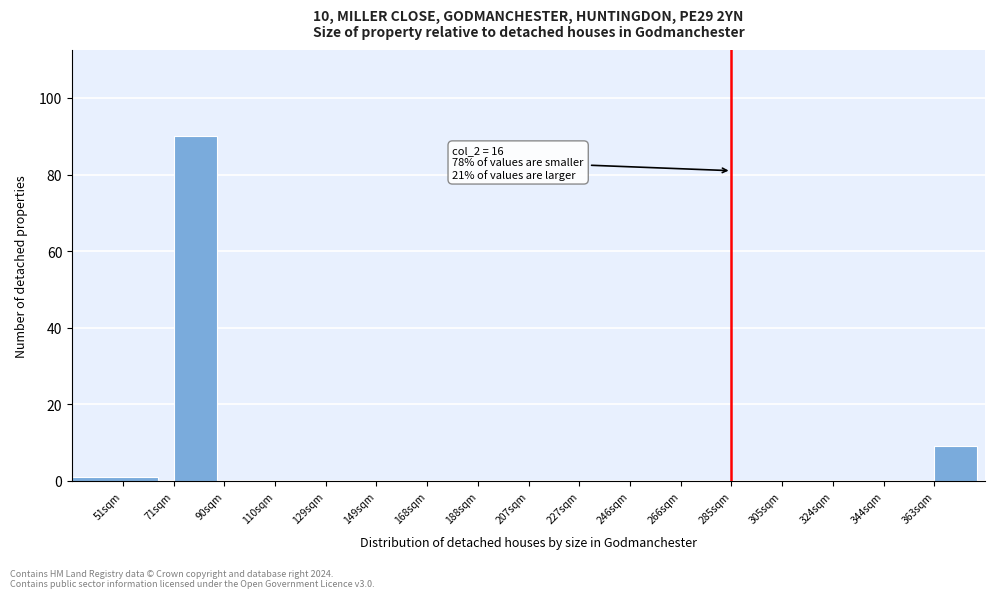

Reading right to left, list all the values displayed in this chart.

363sqm=9	344sqm=0	324sqm=0	305sqm=0	285sqm=0	266sqm=0	246sqm=0	227sqm=0	207sqm=0	188sqm=0	168sqm=0	149sqm=0	129sqm=0	110sqm=0	90sqm=0	71sqm=90	51sqm=1